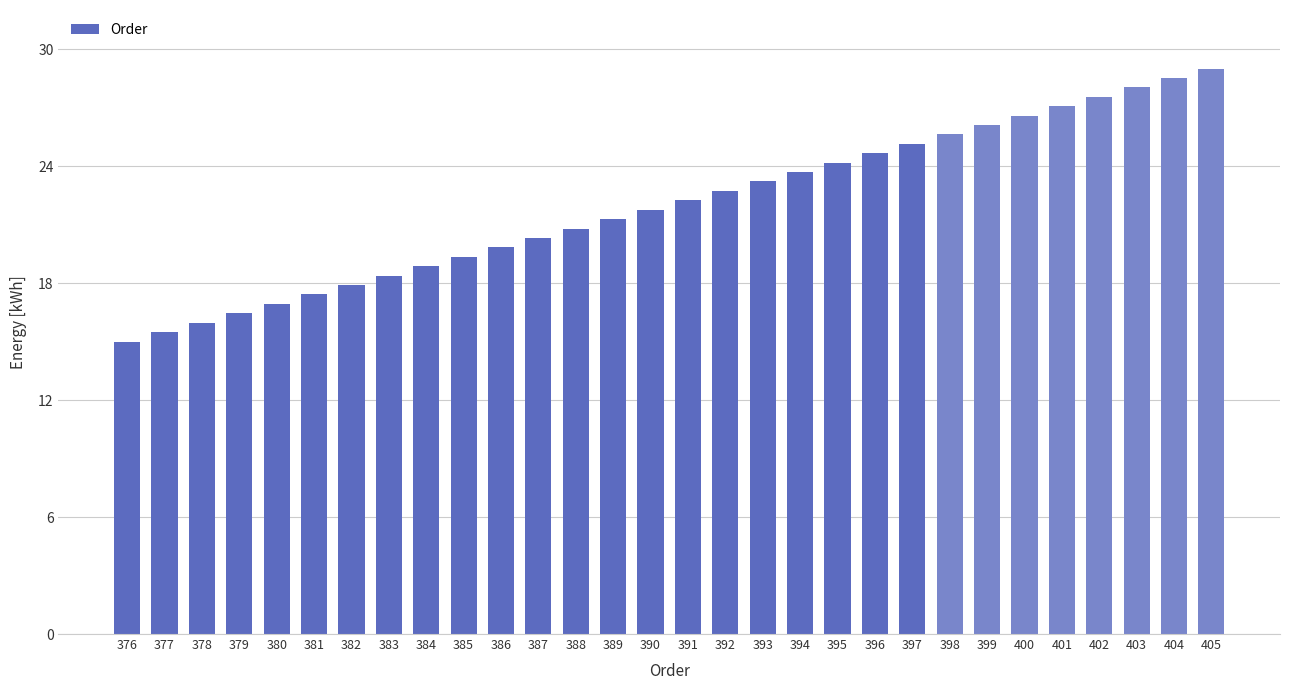

Reading right to left, what are all the values shown in this chart?

405=29.0	404=28.5	403=28.0	402=27.6	401=27.1	400=26.6	399=26.1	398=25.6	397=25.1	396=24.7	395=24.2	394=23.7	393=23.2	392=22.7	391=22.2	390=21.8	389=21.3	388=20.8	387=20.3	386=19.8	385=19.3	384=18.9	383=18.4	382=17.9	381=17.4	380=16.9	379=16.4	378=16.0	377=15.5	376=15.0